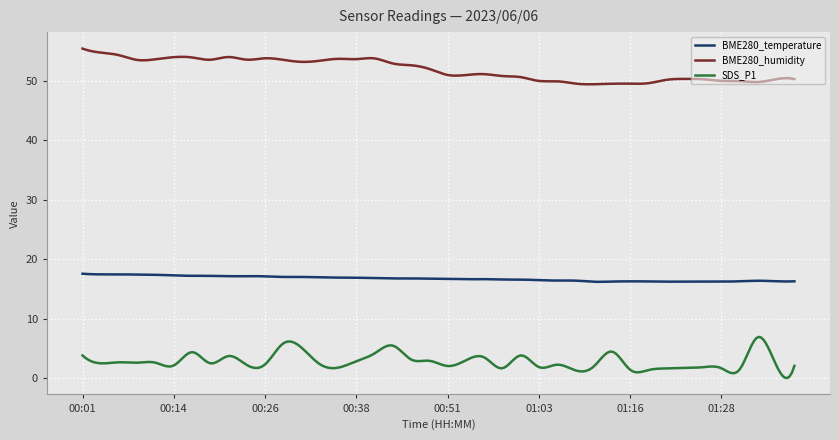

Rank the series by their average value, from highest to lowest.

BME280_humidity, BME280_temperature, SDS_P1